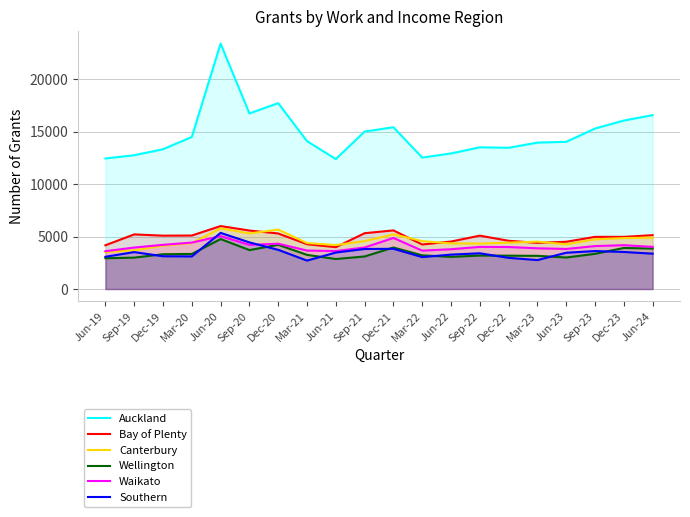

How many interior local peaks does the Auckland series have?

4